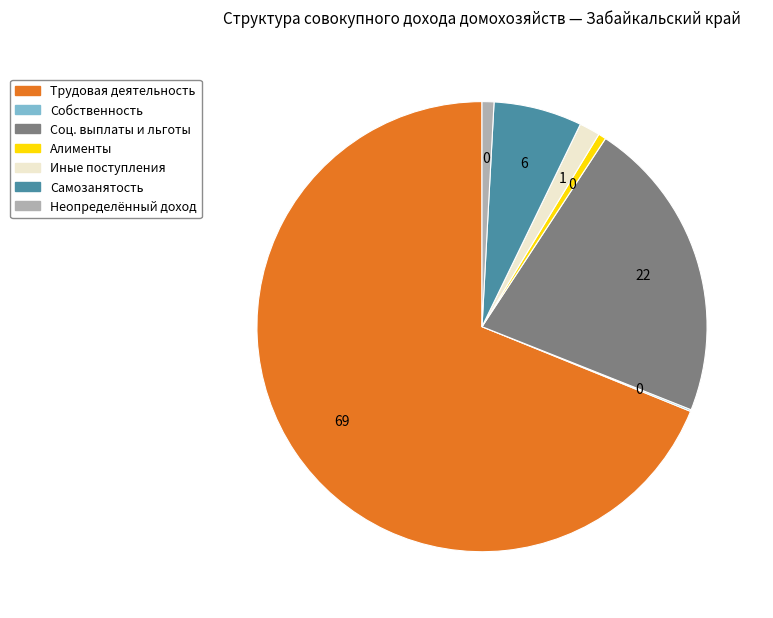

Is there a majority slice in this chart?

Yes